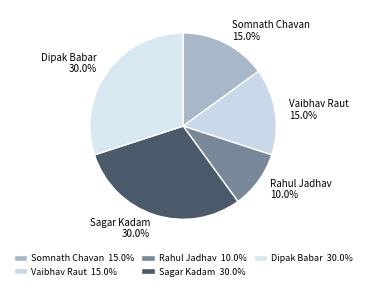

What is the smallest slice in the pie chart?

Rahul Jadhav